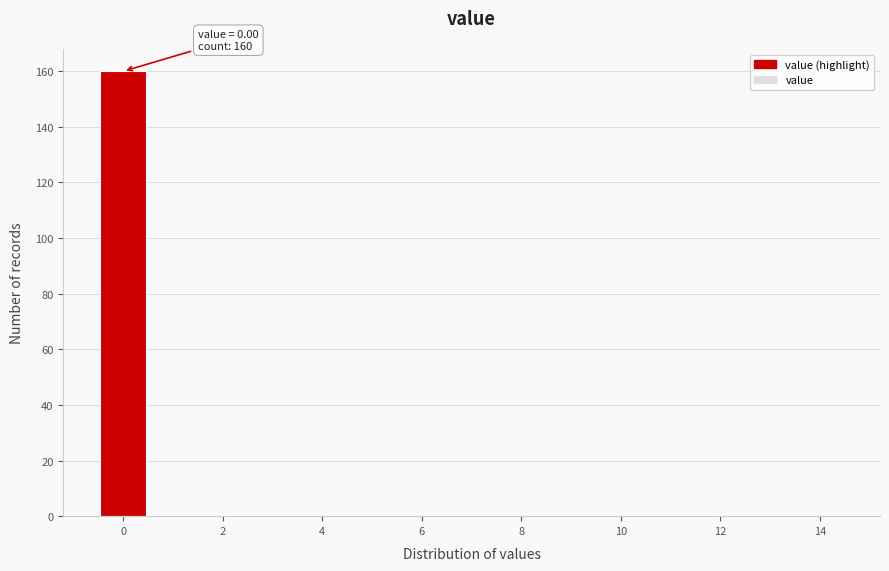

Which range on the x-axis has the tallest bar?

-0.5 to 0.5